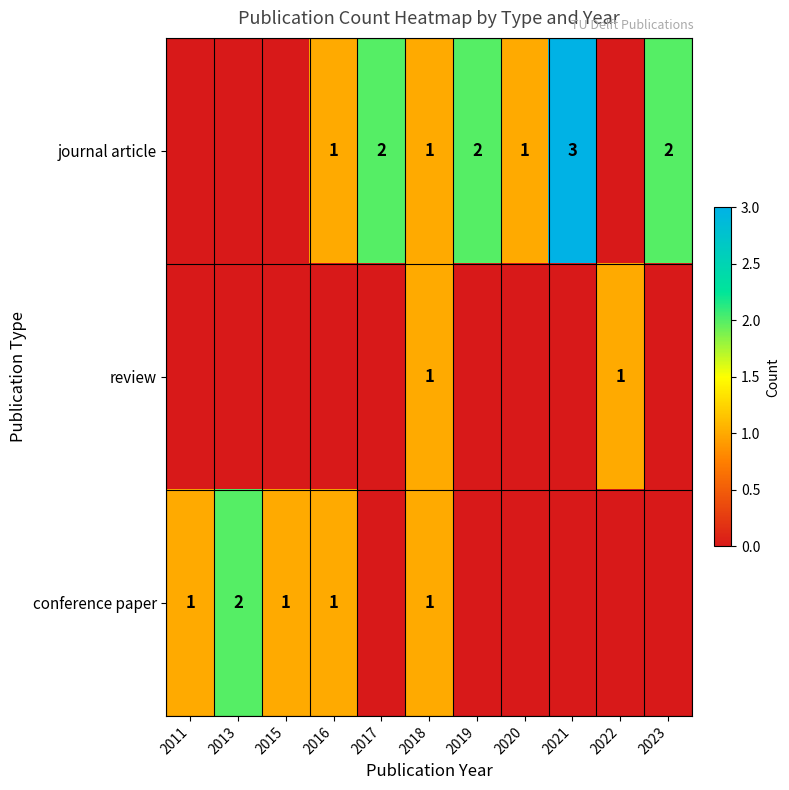

Is it true that conference paper equals 1 at 2015?

True